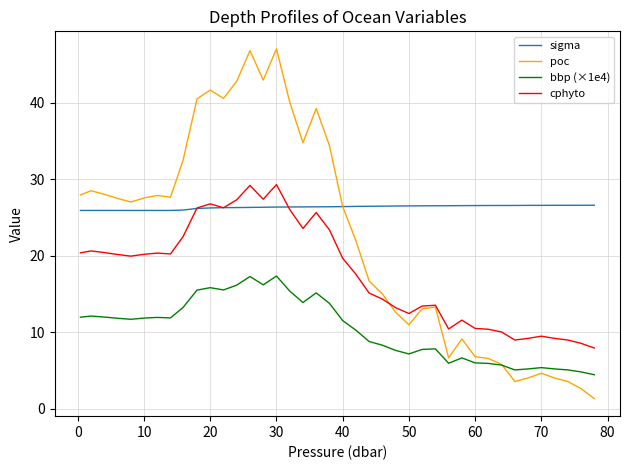

True or false: bbp (×1e4) and sigma cross at least once.

False